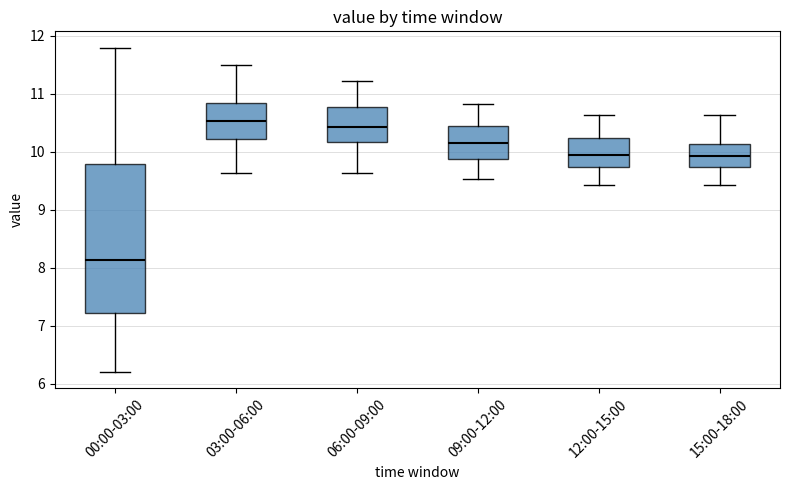

Reading left to right, transcribe this box plot: for each box, give where its median line is, the range the box spans, and where its two whiskers end, as read against the y-axis. The values are not printed on the chart, so give them approximately, as read against the axis.

00:00-03:00: median 8.1, box 7.2 to 9.8, whiskers 6.2 to 11.8
03:00-06:00: median 10.5, box 10.2 to 10.8, whiskers 9.6 to 11.5
06:00-09:00: median 10.4, box 10.2 to 10.8, whiskers 9.6 to 11.2
09:00-12:00: median 10.2, box 9.9 to 10.4, whiskers 9.5 to 10.8
12:00-15:00: median 10.0, box 9.7 to 10.2, whiskers 9.4 to 10.6
15:00-18:00: median 9.9, box 9.7 to 10.1, whiskers 9.4 to 10.6